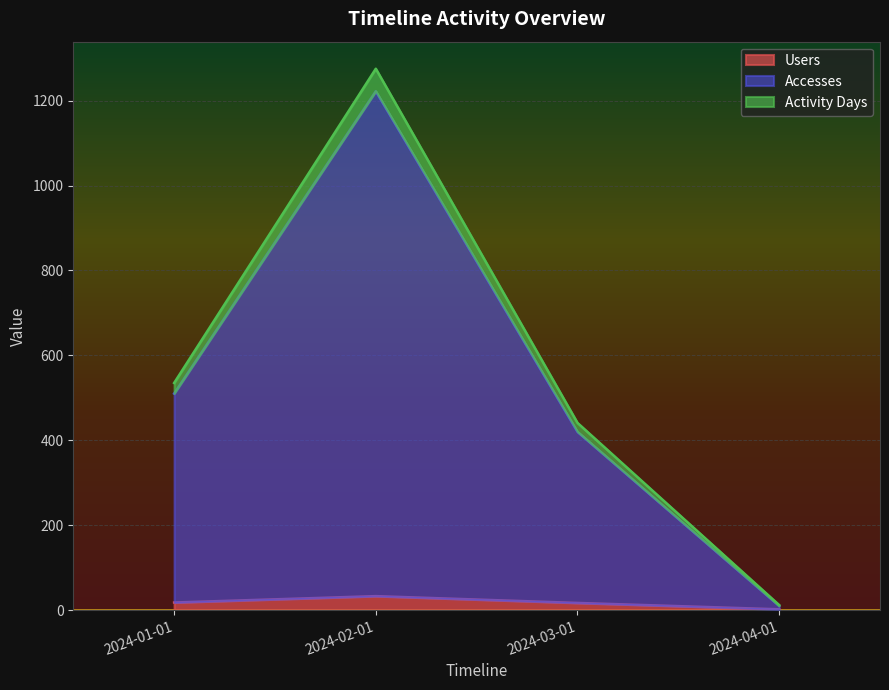

True or false: Users has more than 2 interior local peaks.

False